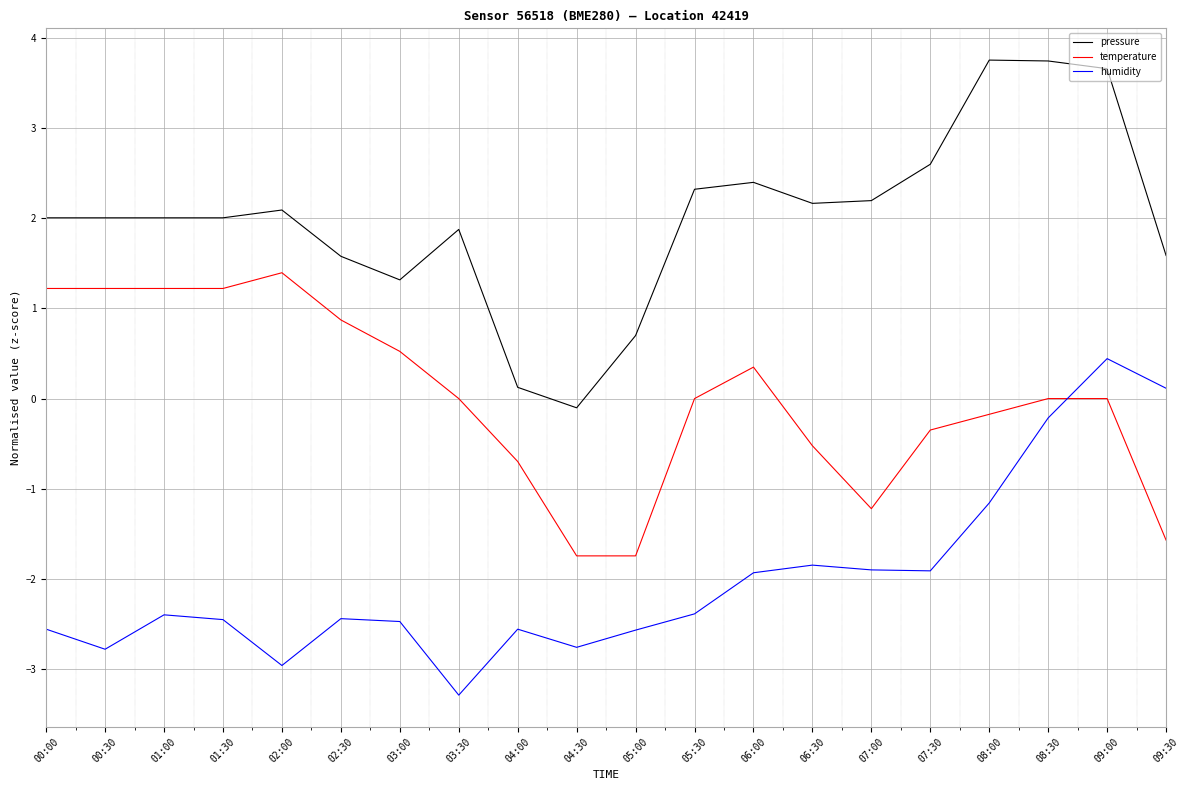

Is it true that pressure equals 2.3 at 05:30?

True